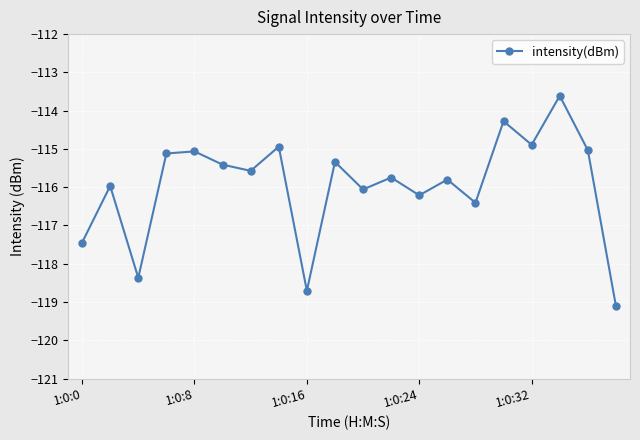

How many interior local valleys (lower than both neighbors) does the data have?

7